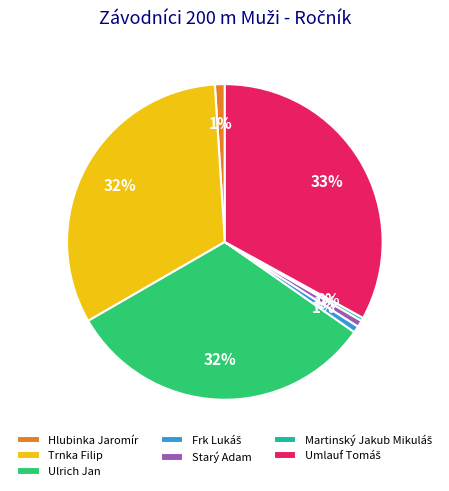

Do Starý Adam and Hlubinka Jaromír together represent more than half of the pie?

No